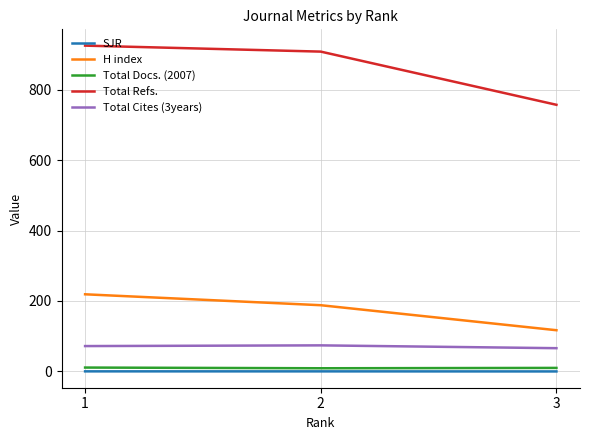

What are all the series names shown in the legend?

SJR, H index, Total Docs. (2007), Total Refs., Total Cites (3years)